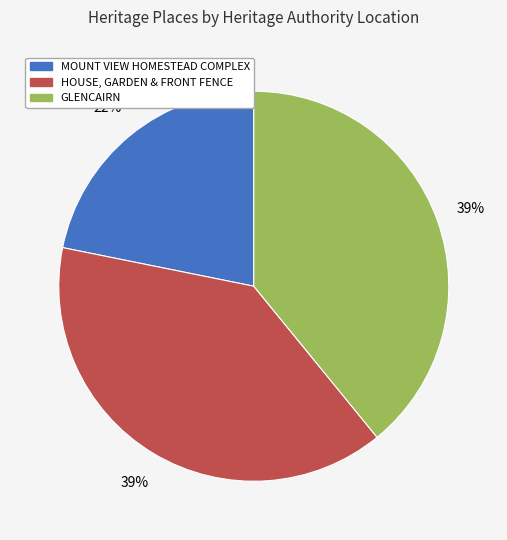

The HOUSE, GARDEN & FRONT FENCE slice represents 39% of the pie. True or false?

True